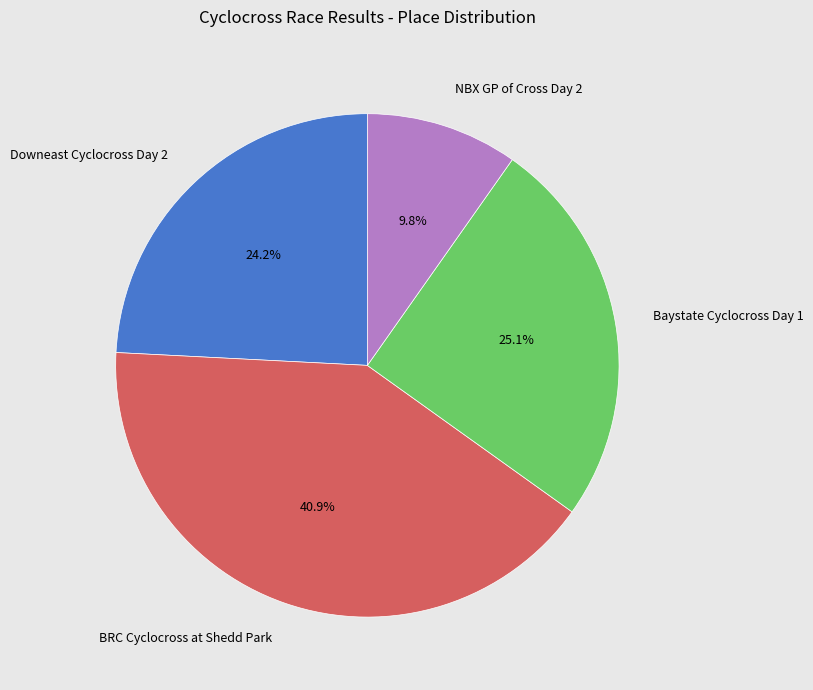

Is it true that NBX GP of Cross Day 2 is 10% of the pie?

True